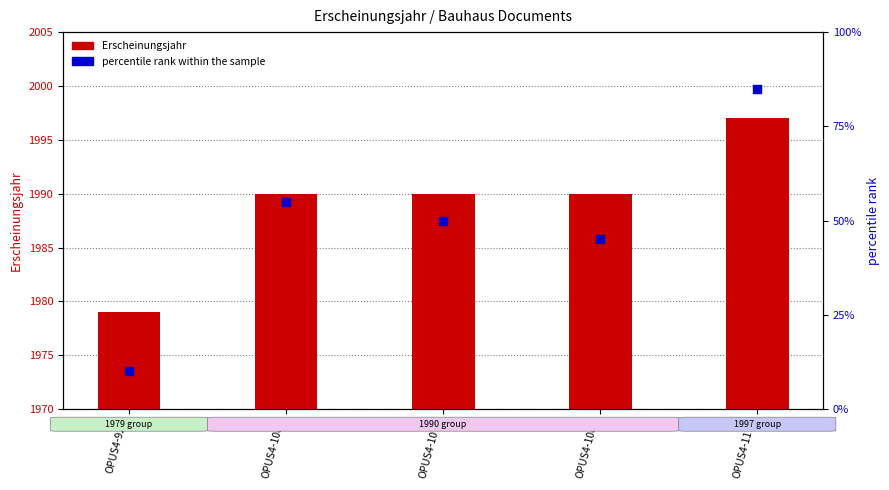

Is the value of Erscheinungsjahr at OPUS4-1073 greater than the value of percentile rank within the sample at OPUS4-1178?

Yes